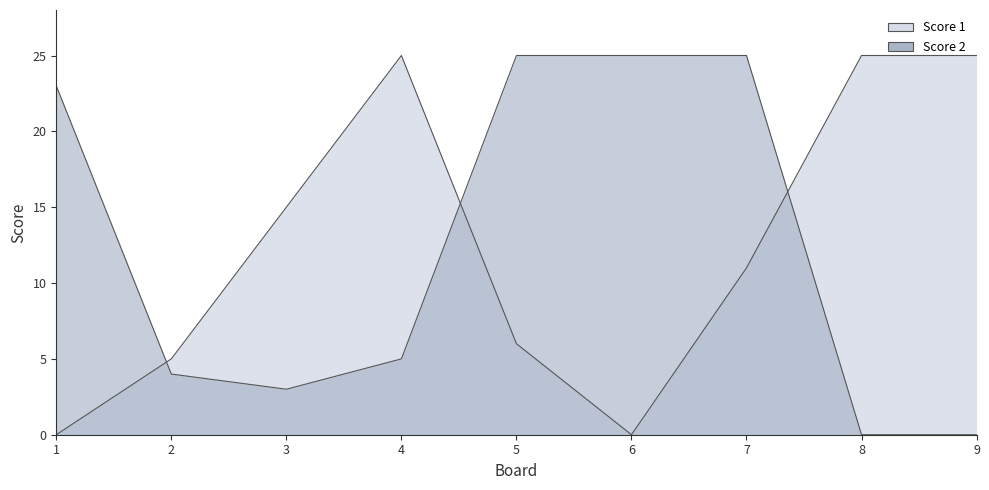

What is the average value of the Score 2 series?

12